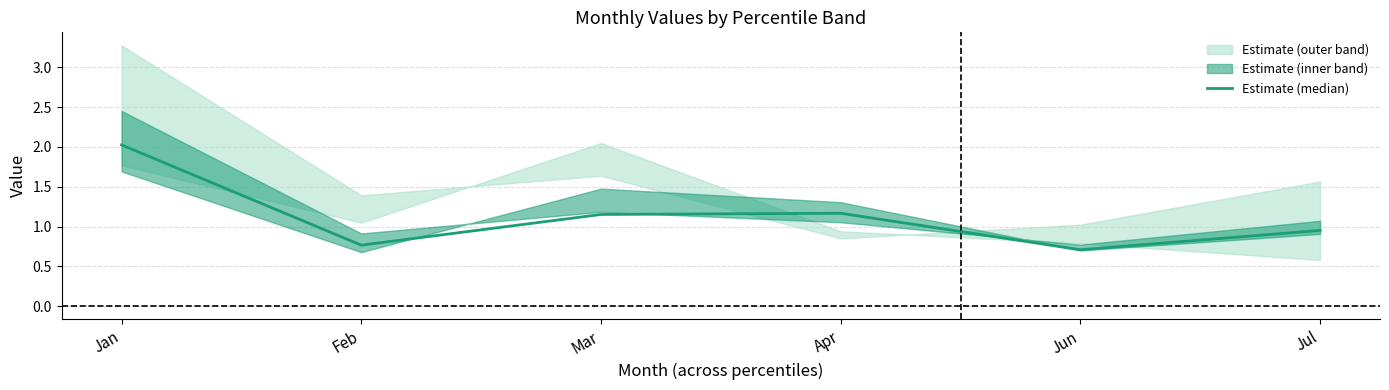

Read the value at Feb.

0.8